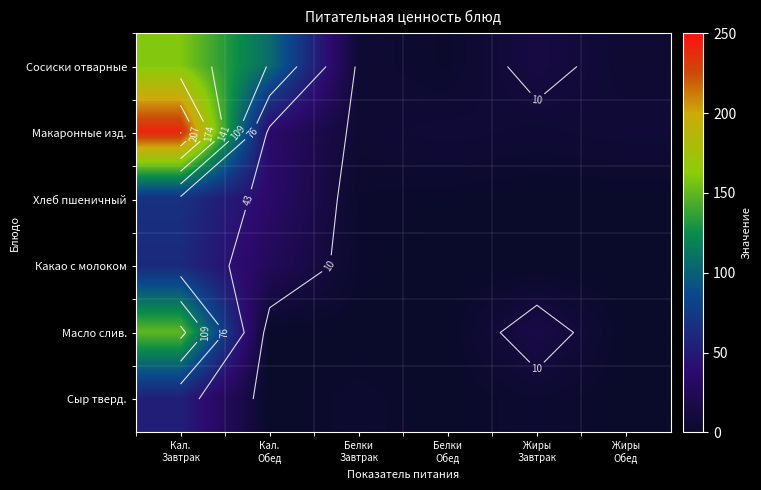

At which category is the sum across all series the highest?

Кал.
Завтрак